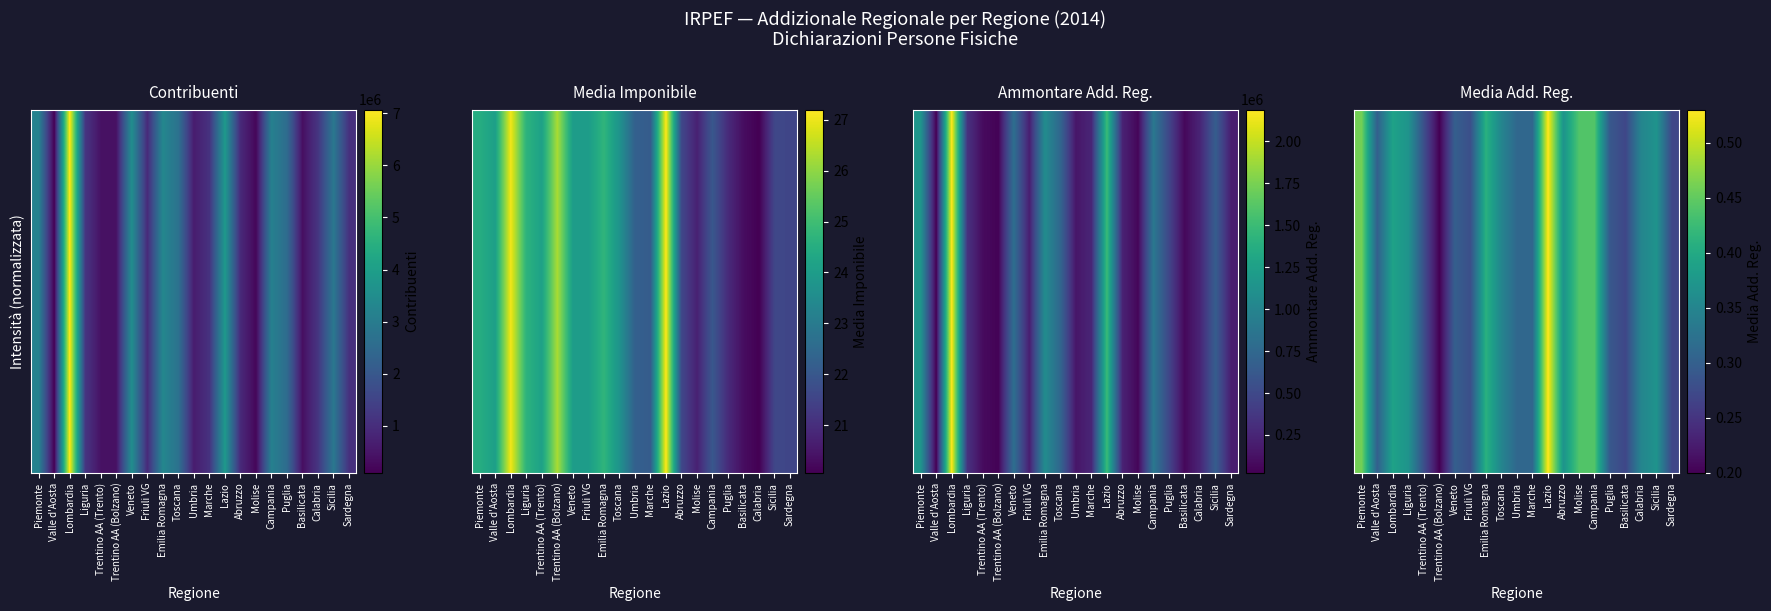

At how many categories does at least one series exceed 0?

21